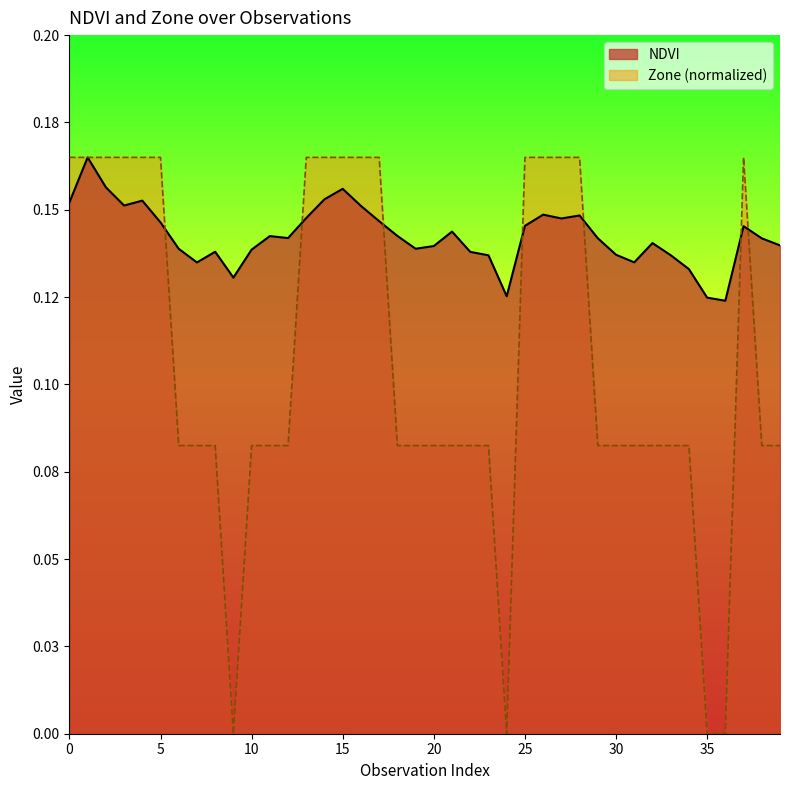

Is it true that NDVI equals 0.1 at 25?

True